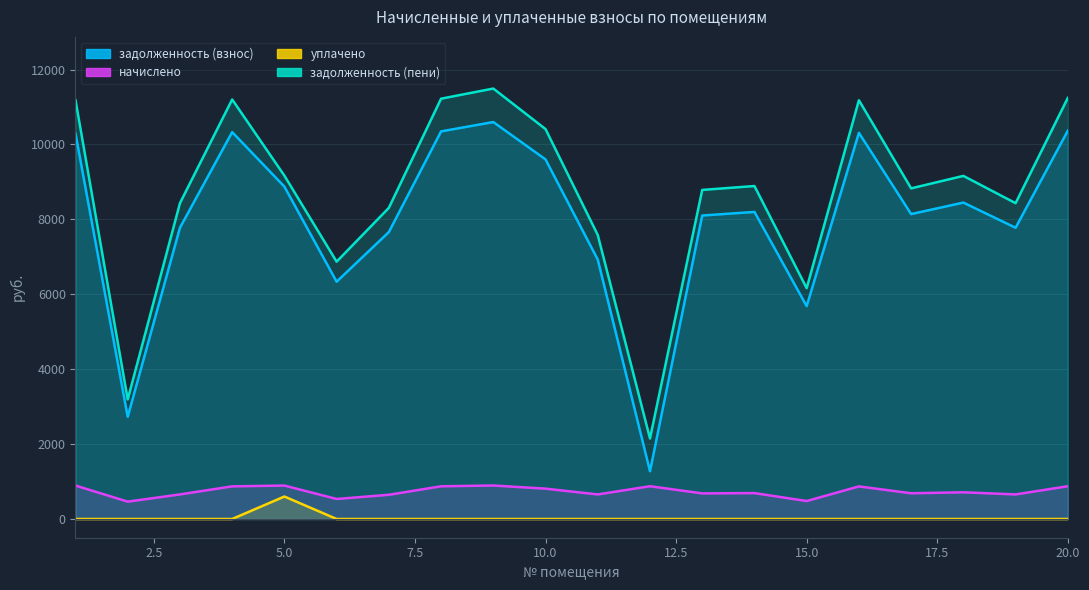

What is the difference between the highest and lowest values at 19?

8432.1